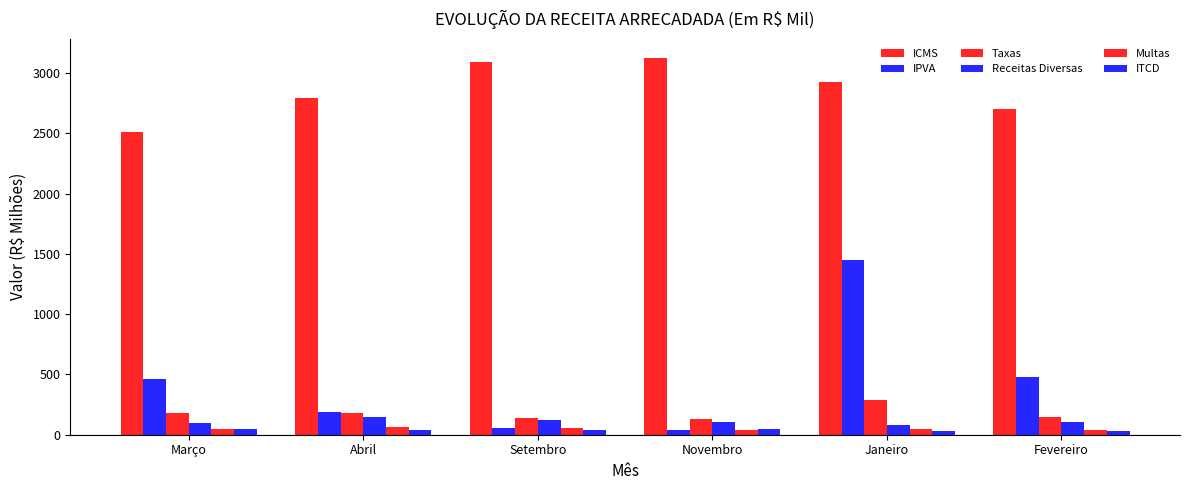

Reading left to right, transcribe all the data shown in this chart.

ICMS: Março=2512.8	Abril=2797.8	Setembro=3092.5	Novembro=3128.1	Janeiro=2928.7	Fevereiro=2701.7
IPVA: Março=462.3	Abril=189.3	Setembro=59.7	Novembro=35.7	Janeiro=1446.8	Fevereiro=477.1
Taxas: Março=178.7	Abril=183.2	Setembro=139.4	Novembro=131.0	Janeiro=285.8	Fevereiro=144.3
Receitas Diversas: Março=101.0	Abril=142.9	Setembro=122.6	Novembro=105.4	Janeiro=81.7	Fevereiro=104.0
Multas: Março=51.2	Abril=66.5	Setembro=53.1	Novembro=39.2	Janeiro=49.9	Fevereiro=41.1
ITCD: Março=48.4	Abril=37.6	Setembro=41.6	Novembro=44.6	Janeiro=29.4	Fevereiro=29.8